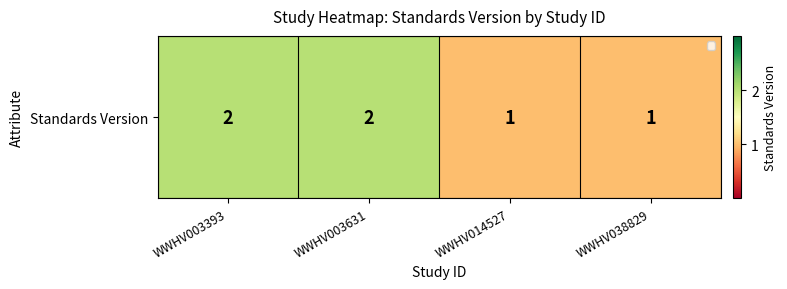

What is the greatest value displayed?

2